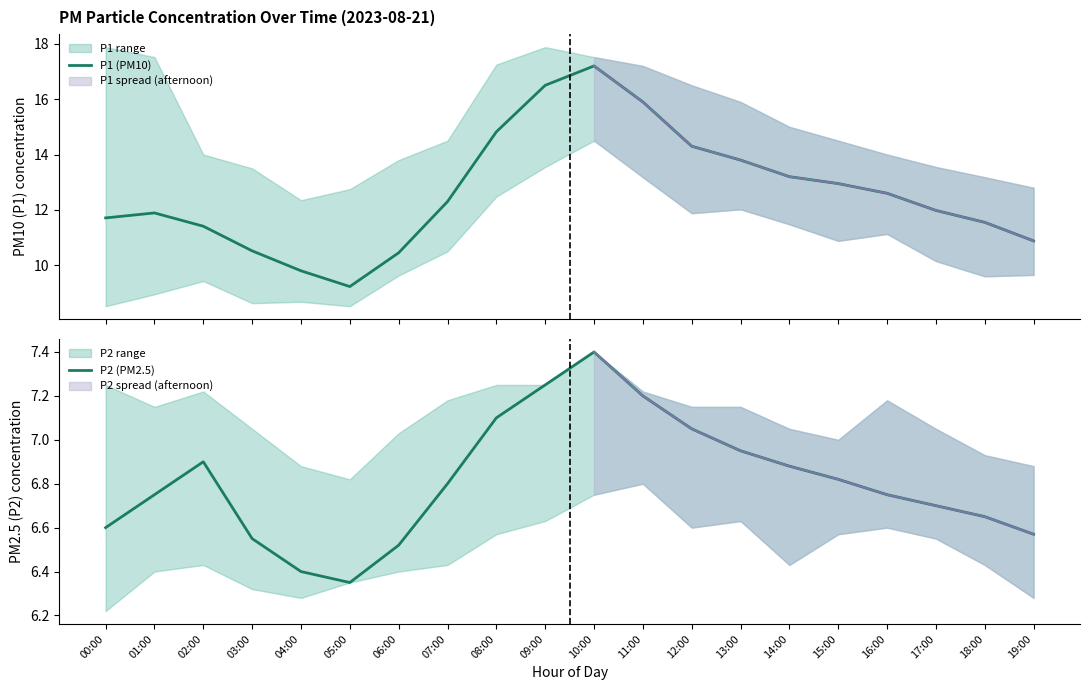

Which series has the largest range (max minus min)?

P1 (PM10)